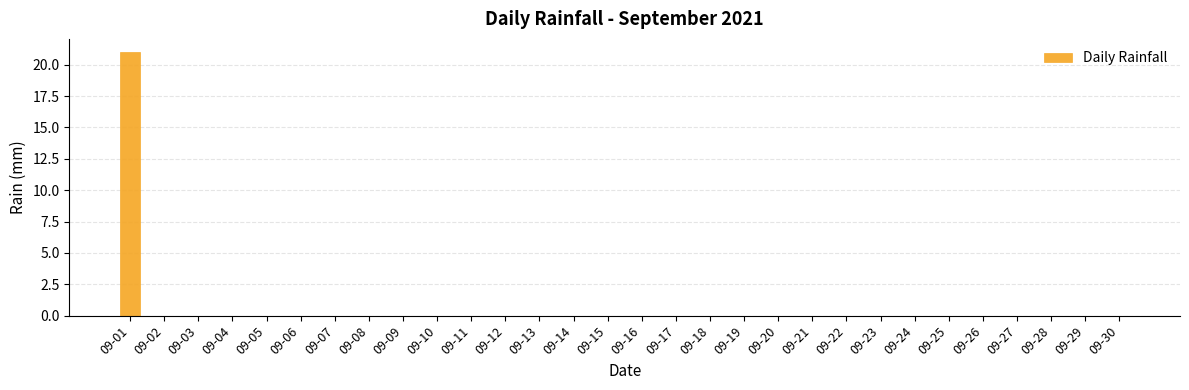

How many categories are shown in the chart?

30